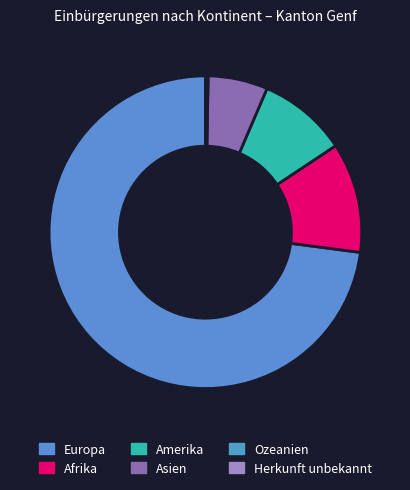

To the nearest percent, what is the combined percentage of Afrika and Amerika?

21%